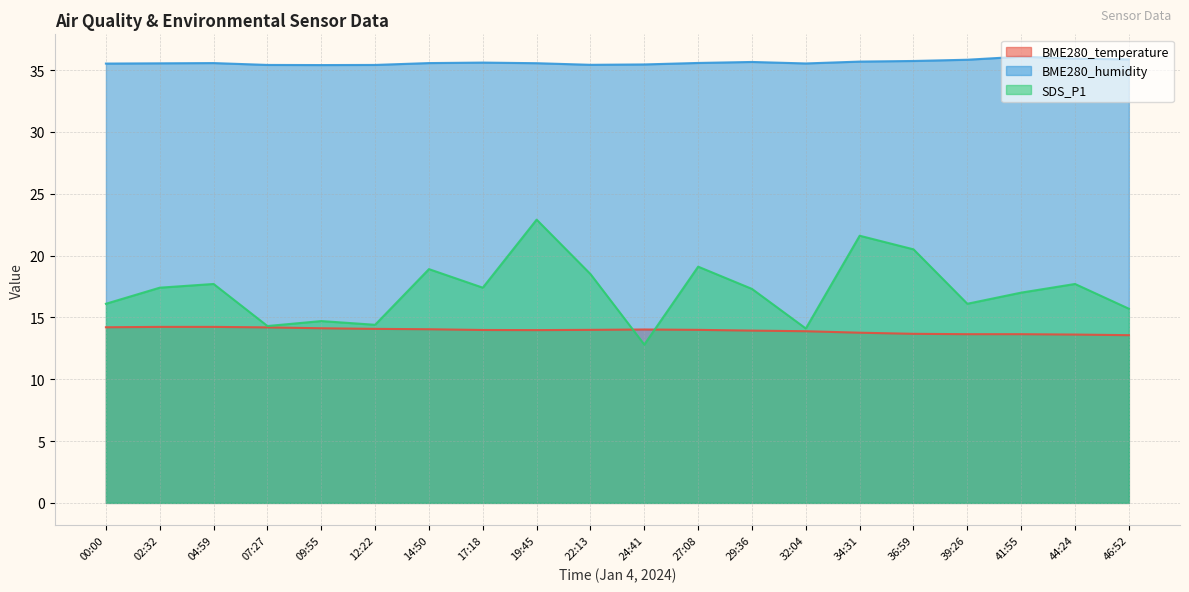

Where is BME280_temperature nearest to the value 13?

46:52